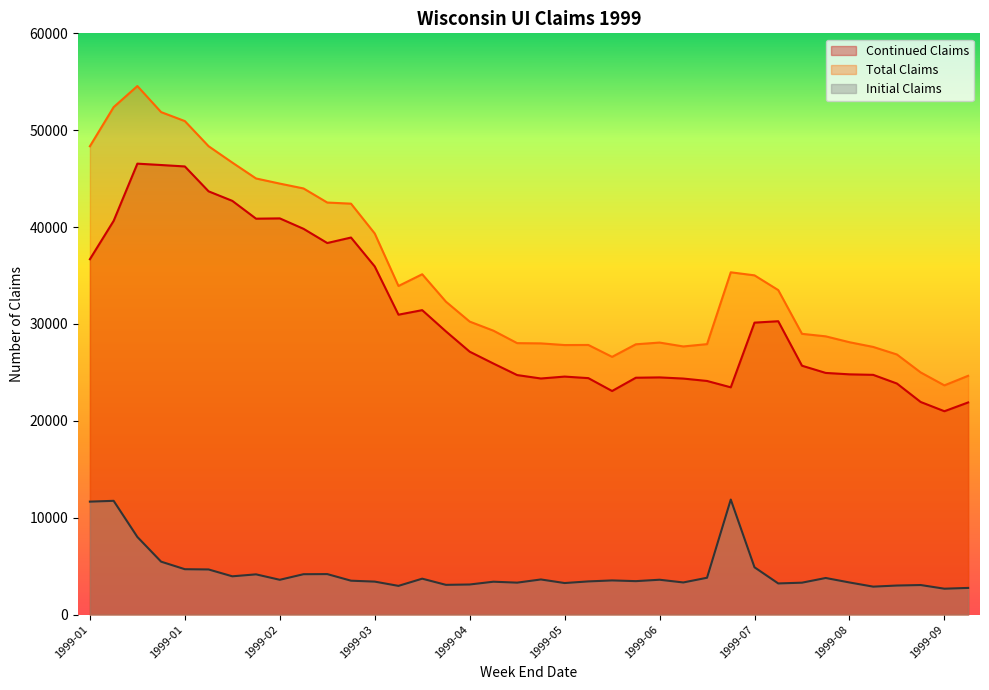

What is the average value of the Continued Claims series?

30887